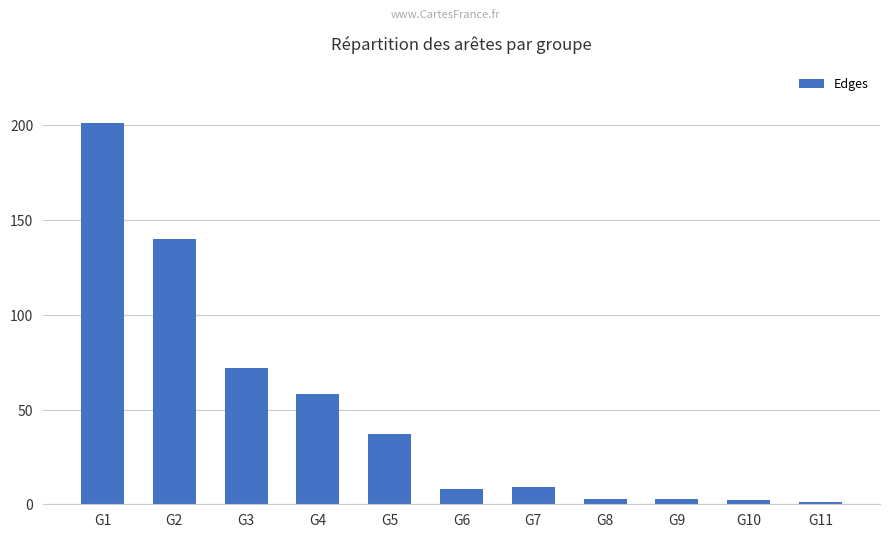

What is the approximate value at G2?

140